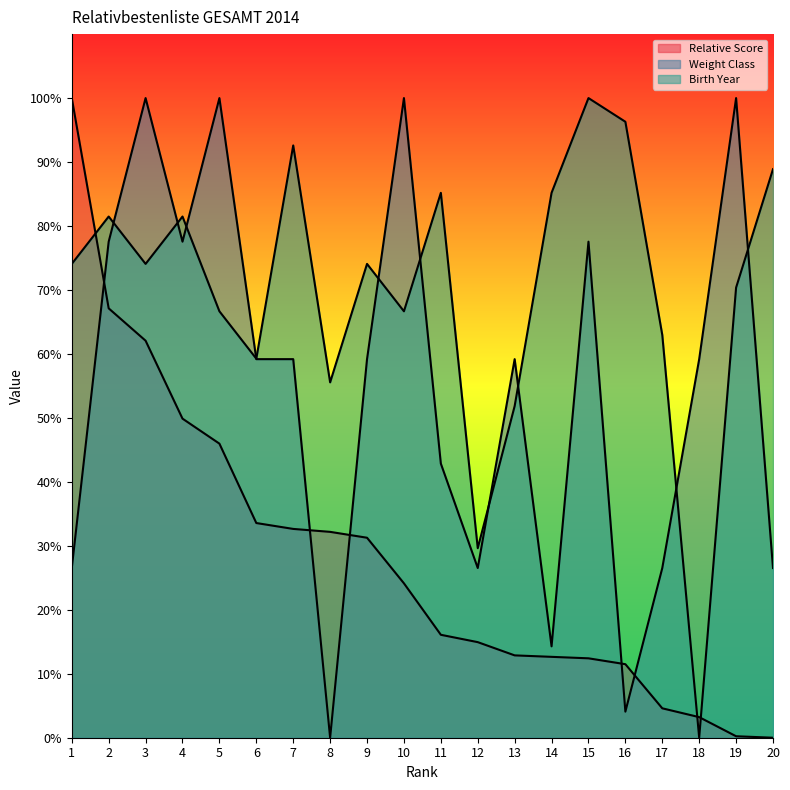

At which category does Weight Class reach its first local valley?

4